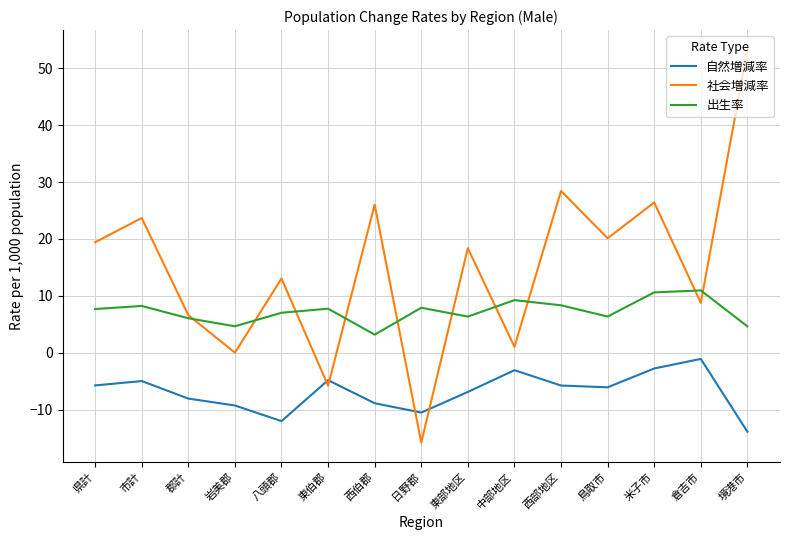

True or false: 出生率 has more than 0 points higher than both neighbors.

True